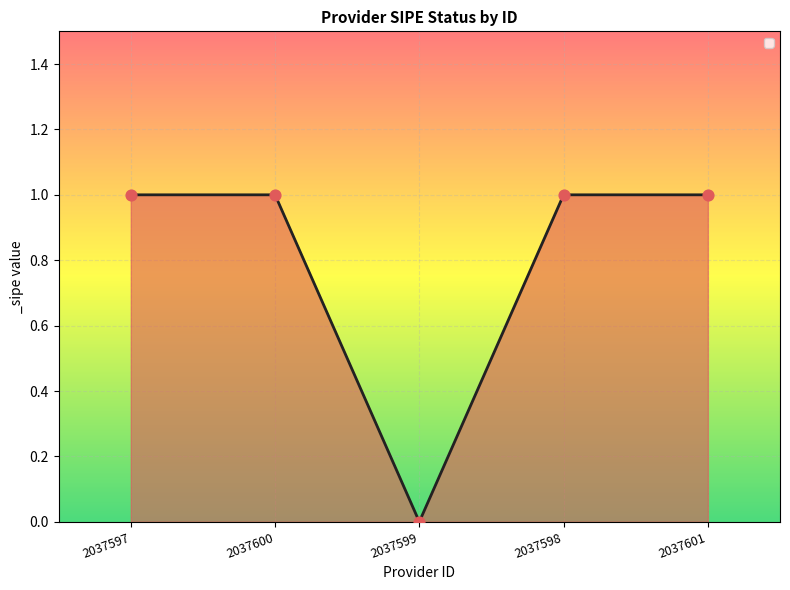

Approximately how many times larger is the value at 2037600 compared to 2037601?

1.0